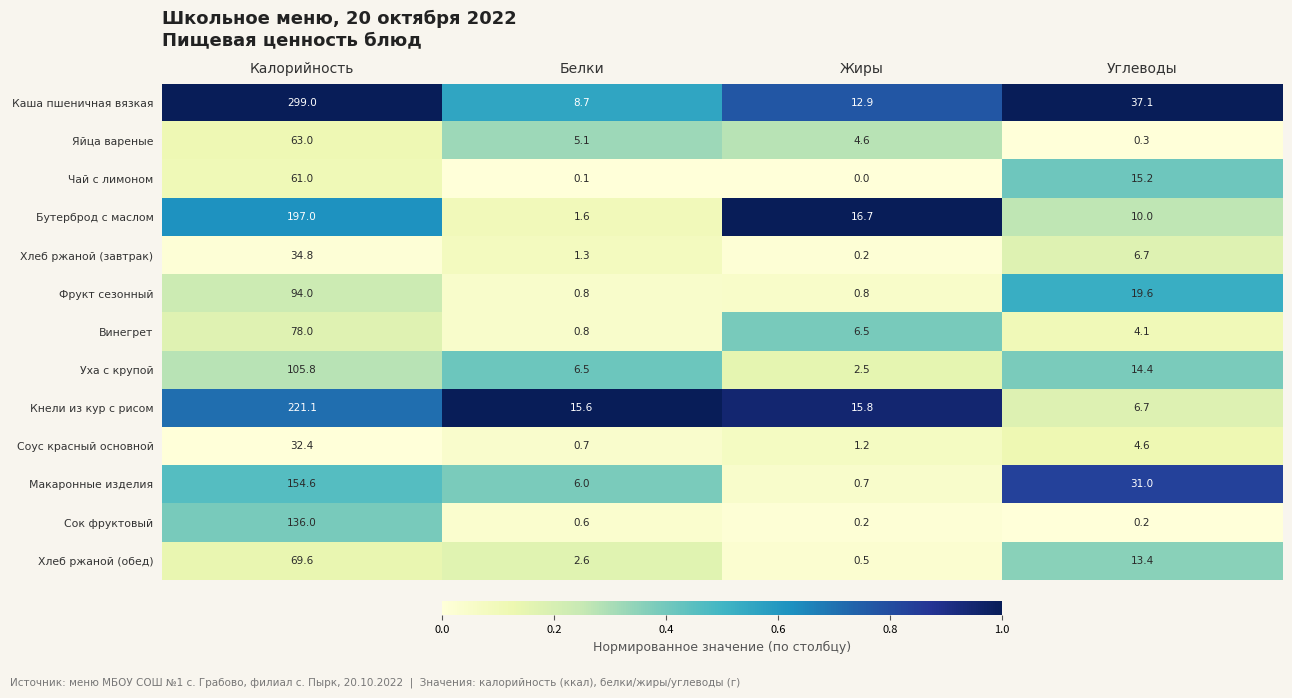

At Калорийность, list the series in order from smallest to largest.

Соус красный основной, Хлеб ржаной (завтрак), Чай с лимоном, Яйца вареные, Хлеб ржаной (обед), Винегрет, Фрукт сезонный, Уха с крупой, Сок фруктовый, Макаронные изделия, Бутерброд с маслом, Кнели из кур с рисом, Каша пшеничная вязкая